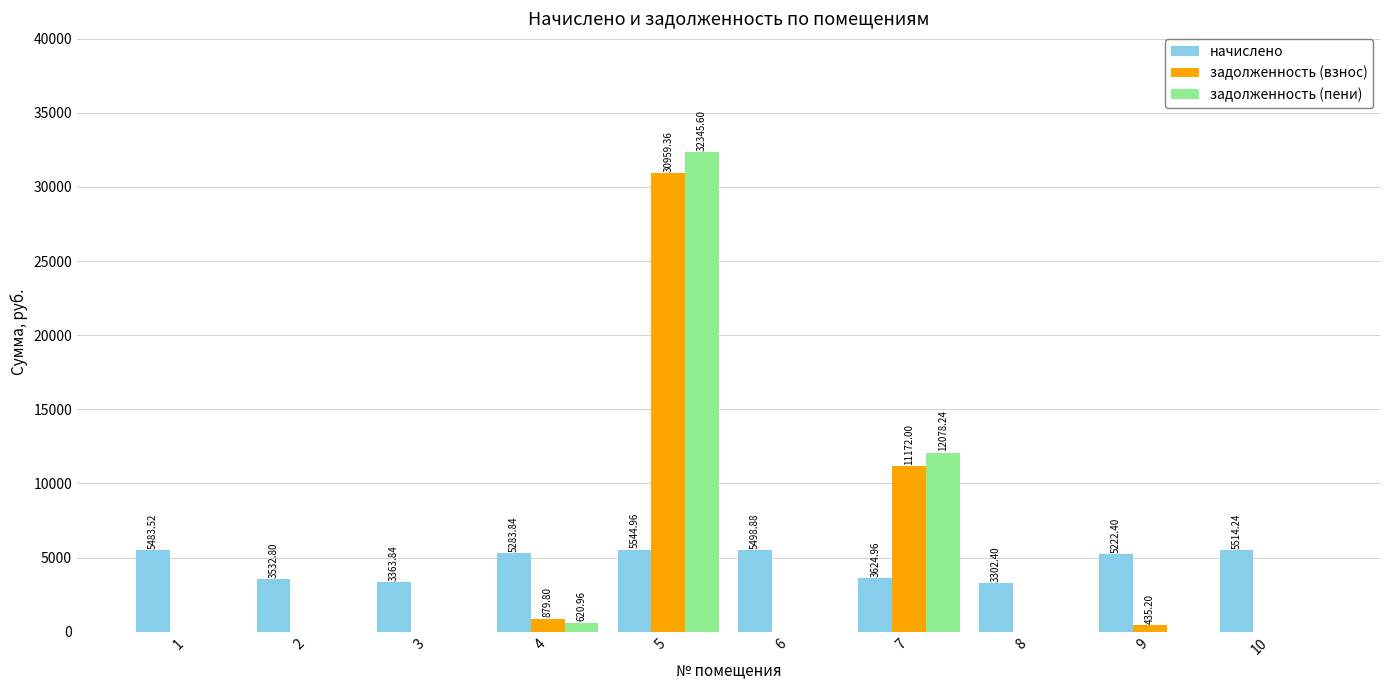

Is it true that задолженность (взнос) equals 0.0 at 10?

True